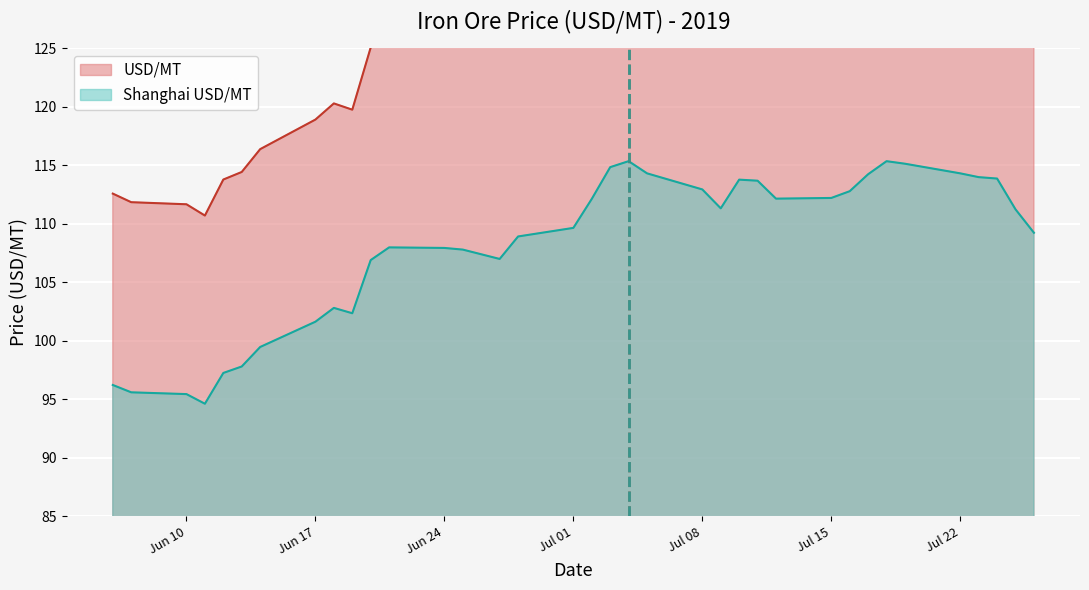

True or false: Shanghai USD/MT and USD/MT cross at least once.

False